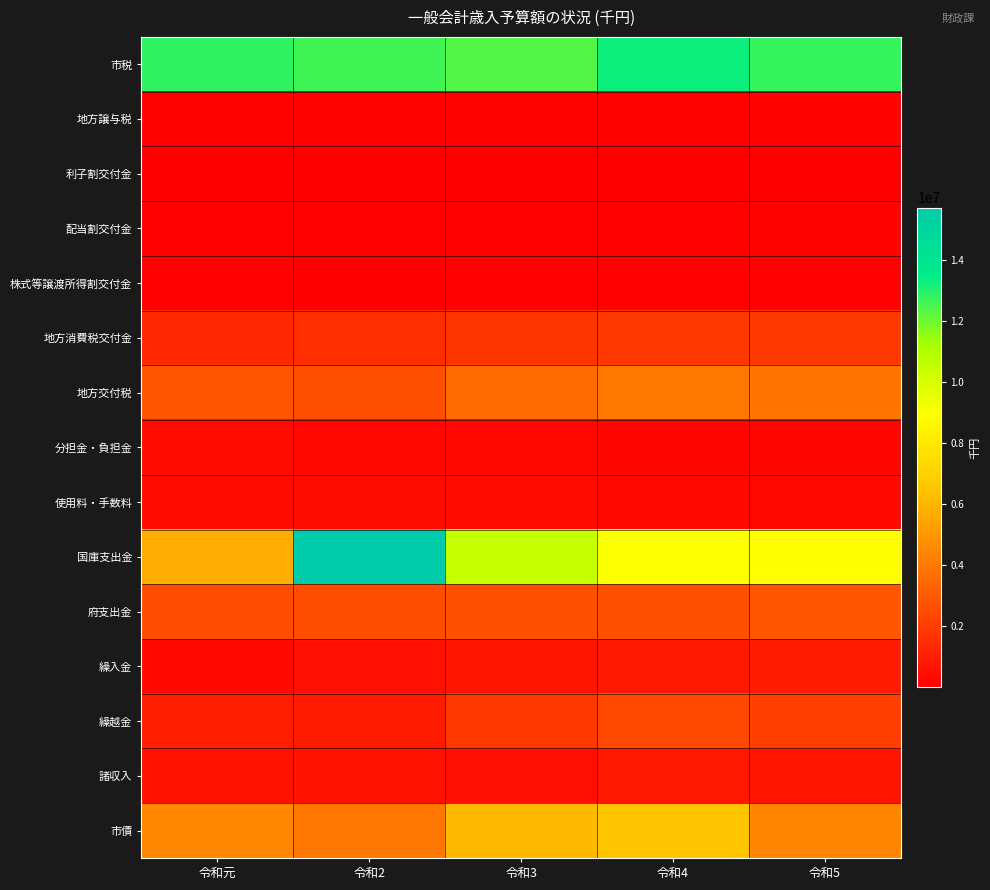

At which category is the sum across all series the highest?

令和4